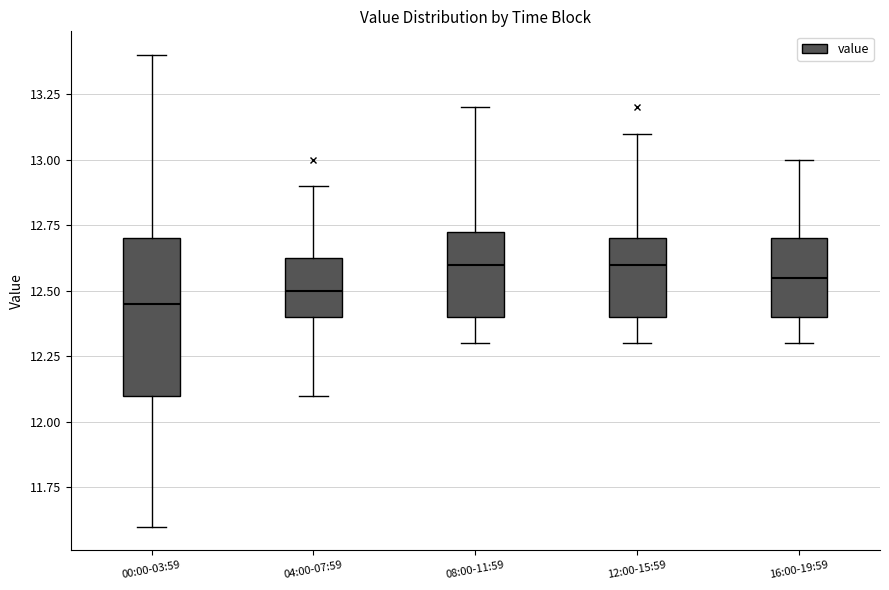

Where does the lower whisker of the box for 12:00-15:59 end on the y-axis? The values are not printed on the chart, so give them approximately, as read against the axis.

12.30